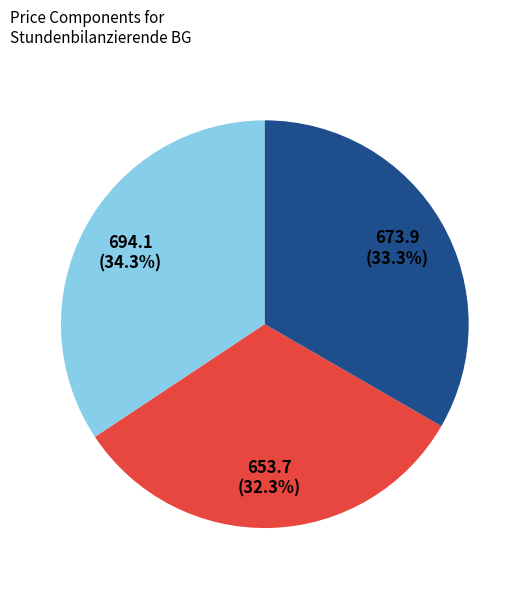

To the nearest percent, what is the average slice percentage?

33%